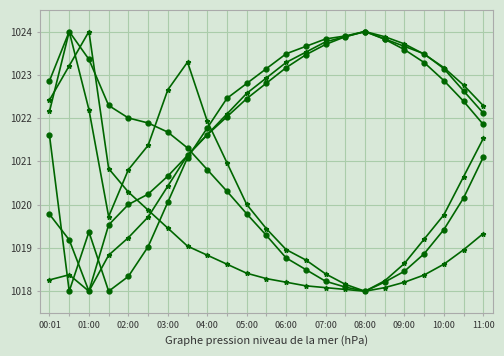

How many distinct data groups are displayed?

6